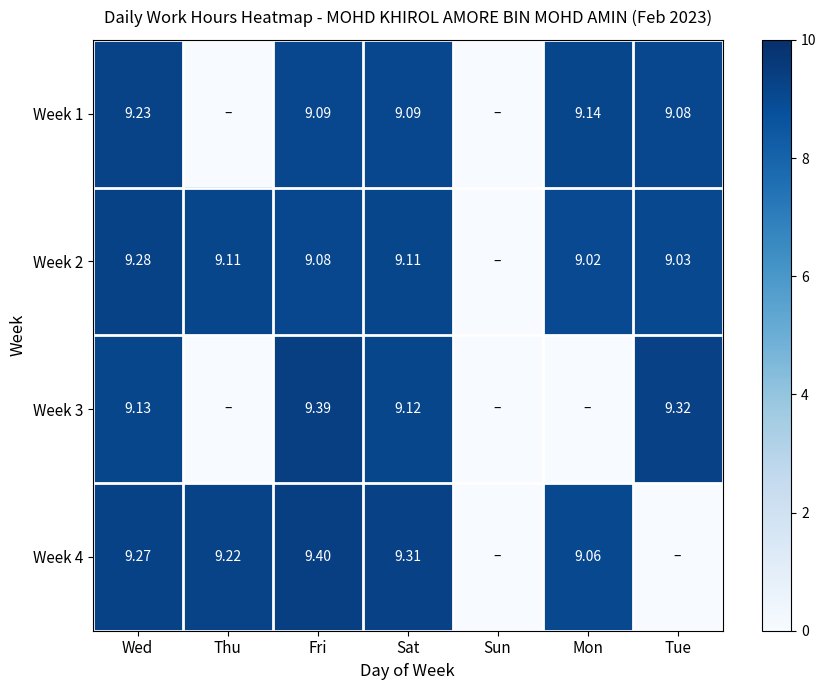

What is the spread (max minus min) of values at Wed?

0.1